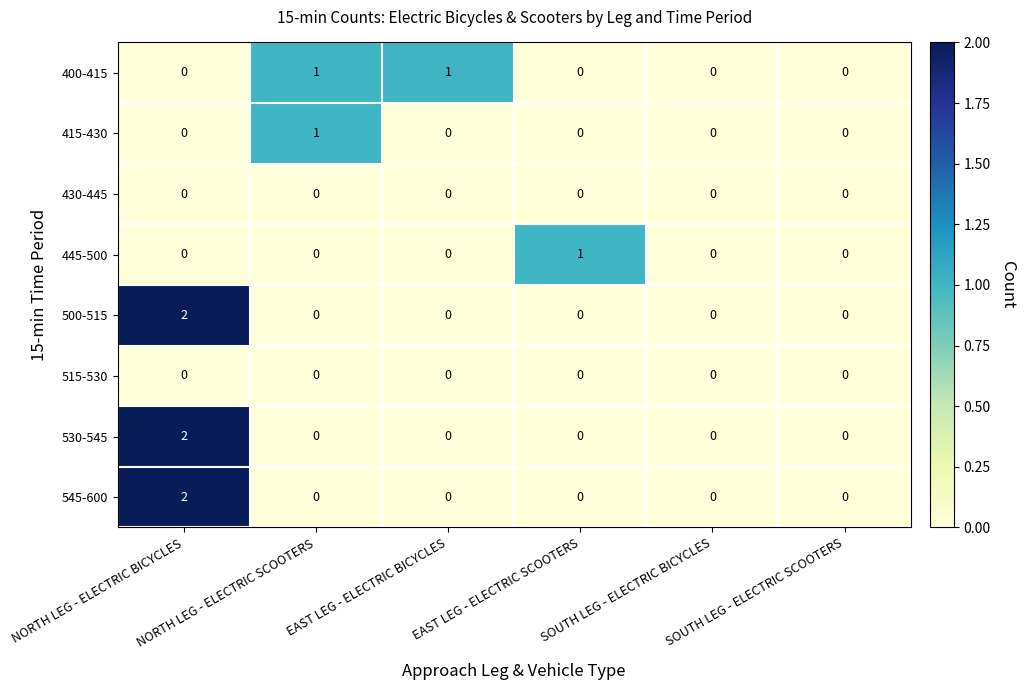

How many series are shown in this chart?

8